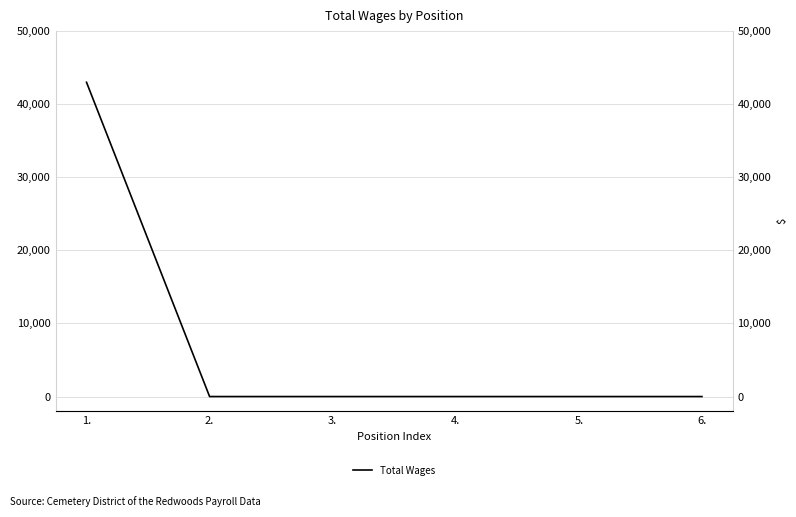

What is the greatest value displayed?

43000